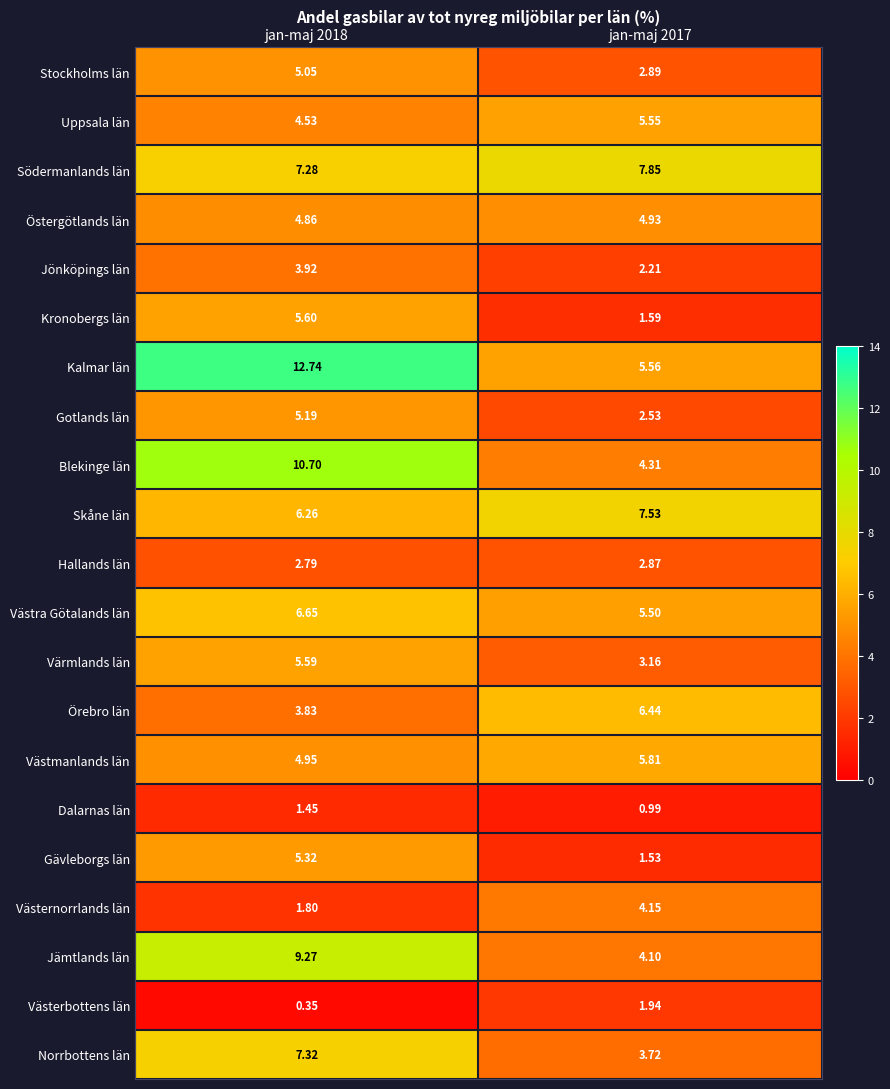

At which category does the chart reach its minimum across all series?

jan-maj 2018